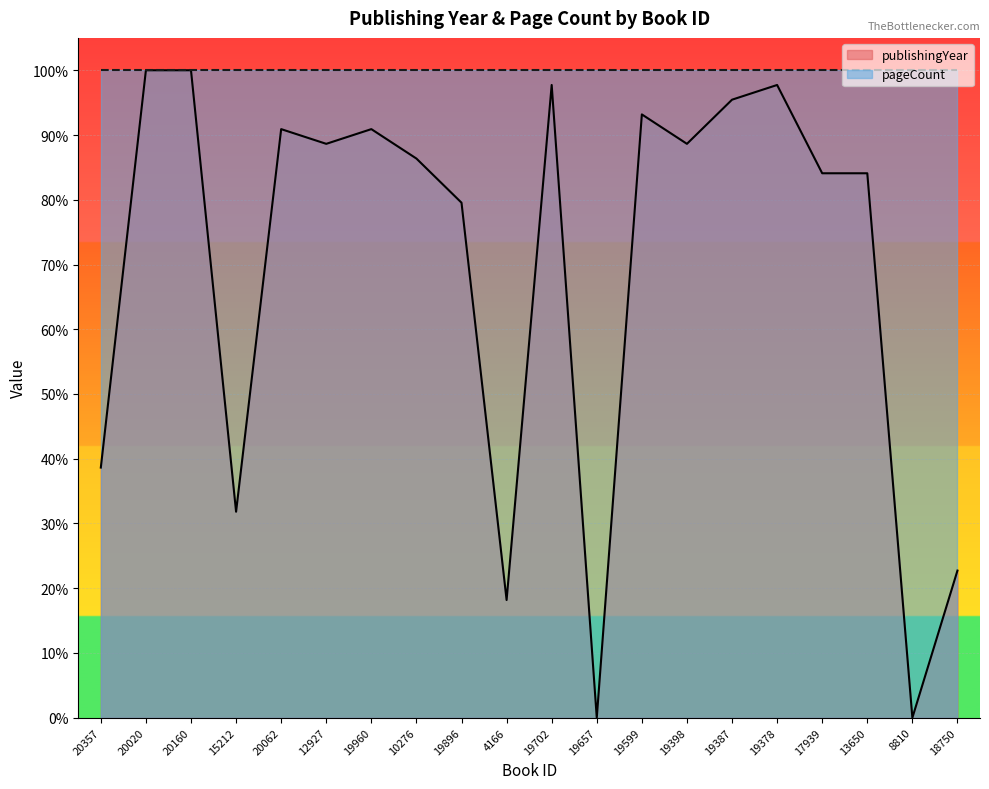

True or false: the data has more than 2 interior local peaks.

True